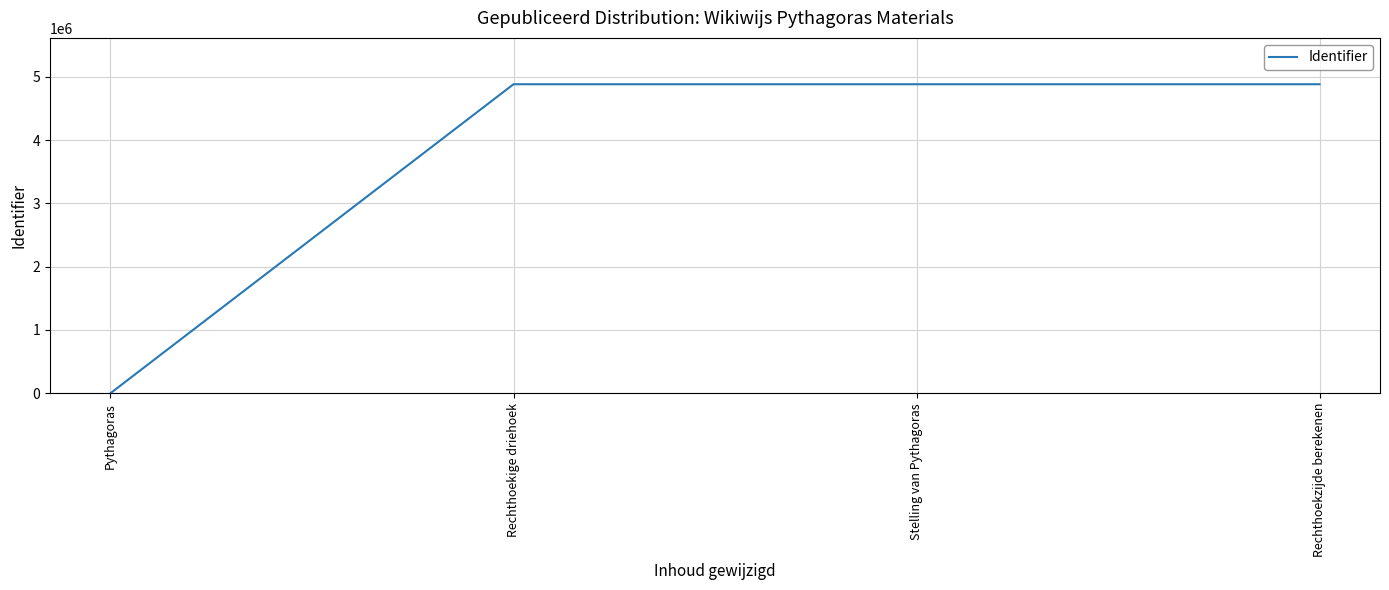

The chart shows a value of 4881426 at Rechthoekige driehoek. True or false?

True